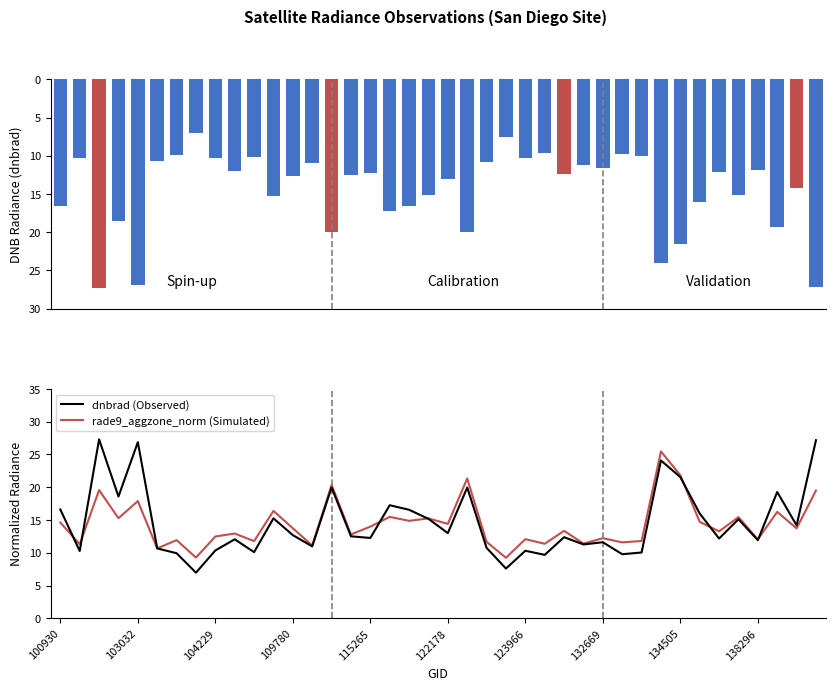

What are all the series names shown in the legend?

dnbrad, dnbrad (Observed), rade9_aggzone_norm (Simulated)